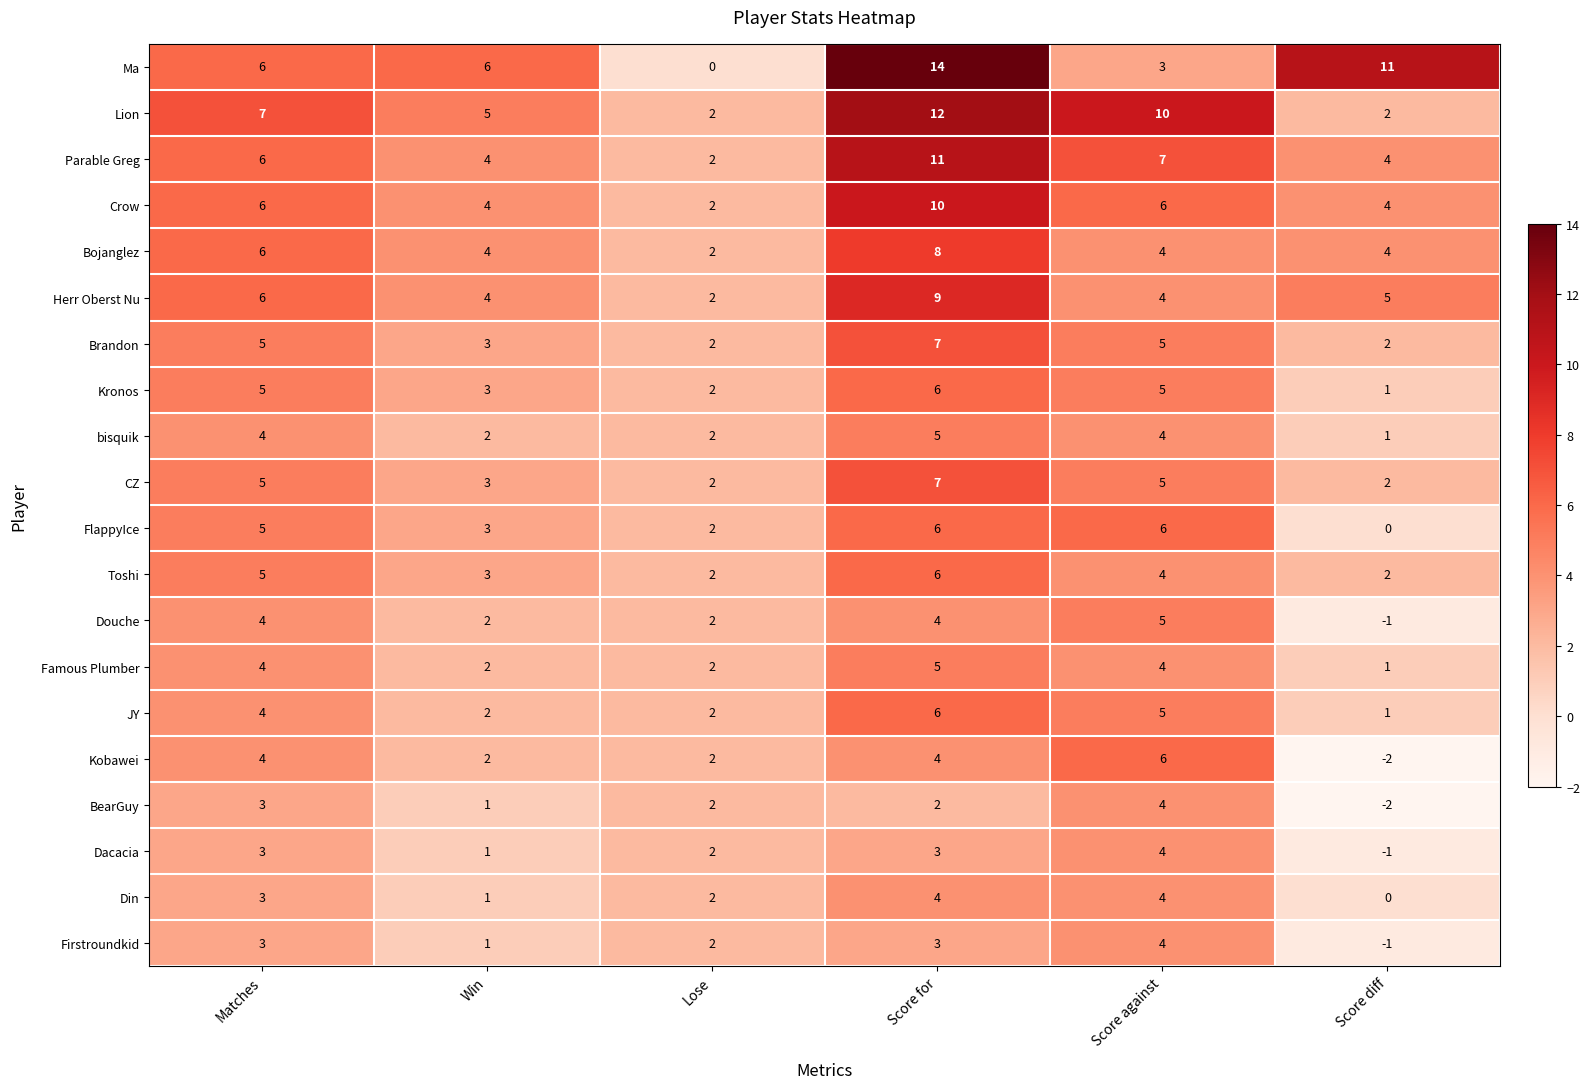

Which label corresponds to the smallest value in the chart?

Score diff